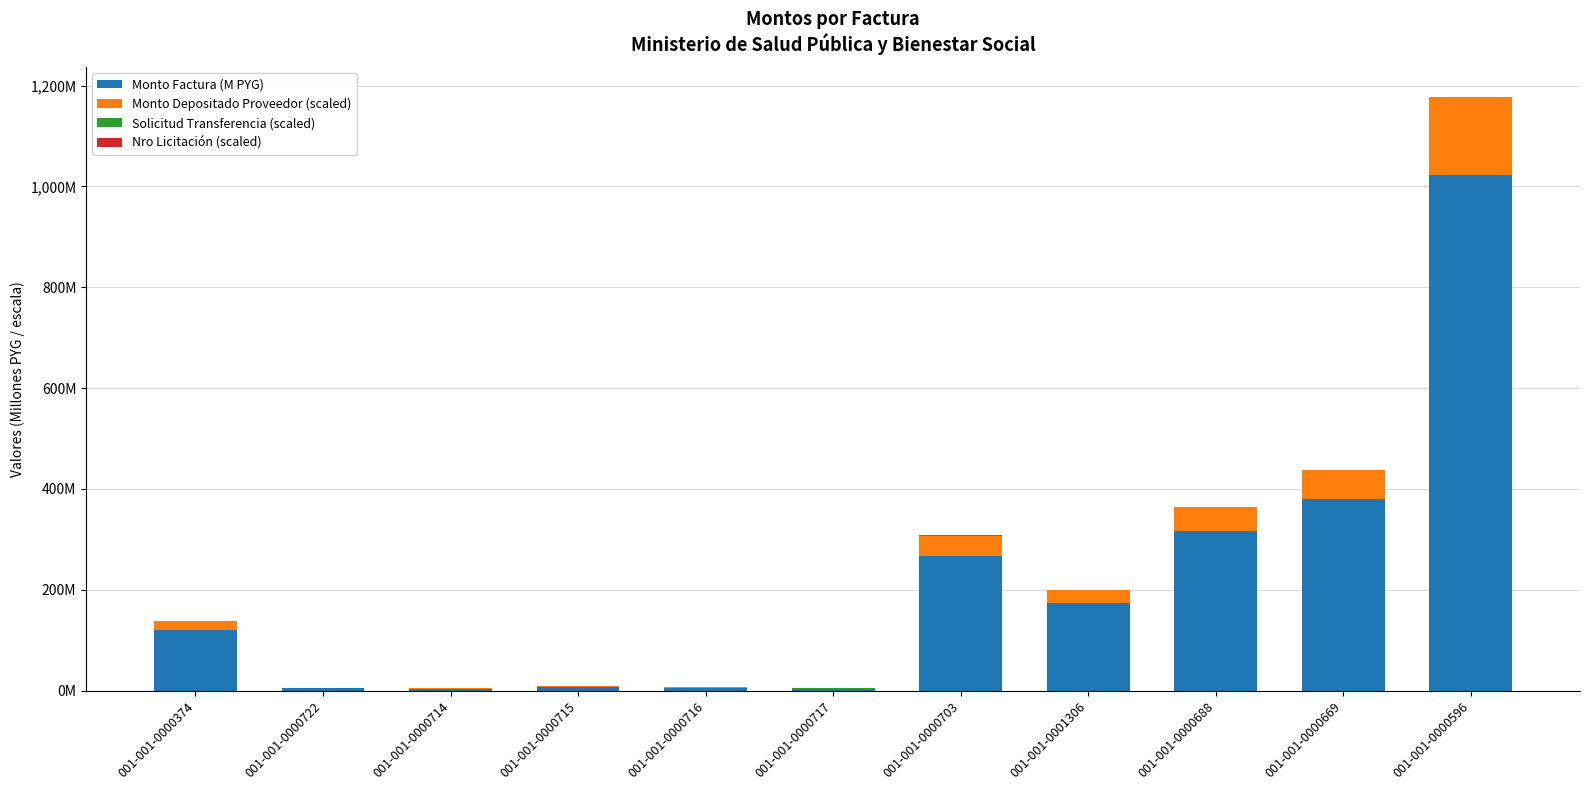

Are the bars horizontal?

No